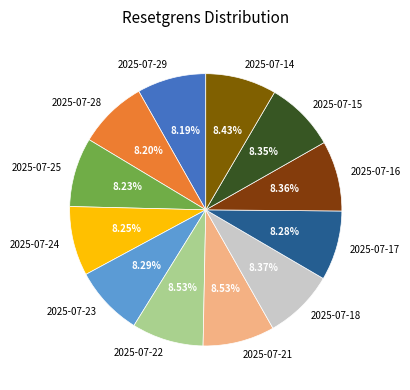

How many slices are in this pie chart?

12